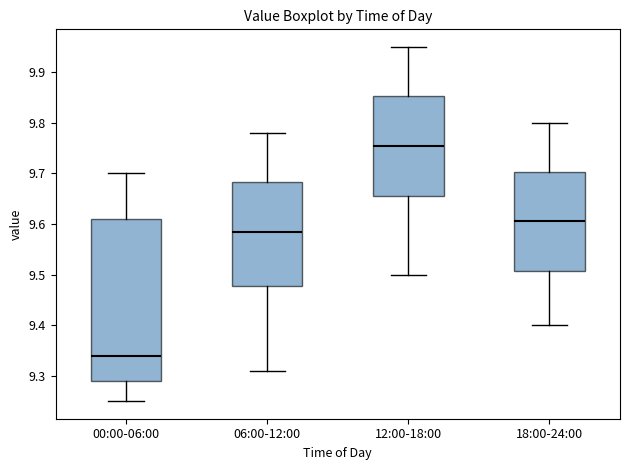

Reading left to right, read every box against the y-axis: the position of its median line, the range the box covers, and the ends of its whiskers. The values are not printed on the chart, so give them approximately, as read against the axis.

00:00-06:00: median 9.34, box 9.29 to 9.61, whiskers 9.25 to 9.70
06:00-12:00: median 9.59, box 9.48 to 9.68, whiskers 9.31 to 9.78
12:00-18:00: median 9.76, box 9.66 to 9.85, whiskers 9.50 to 9.95
18:00-24:00: median 9.61, box 9.51 to 9.70, whiskers 9.40 to 9.80